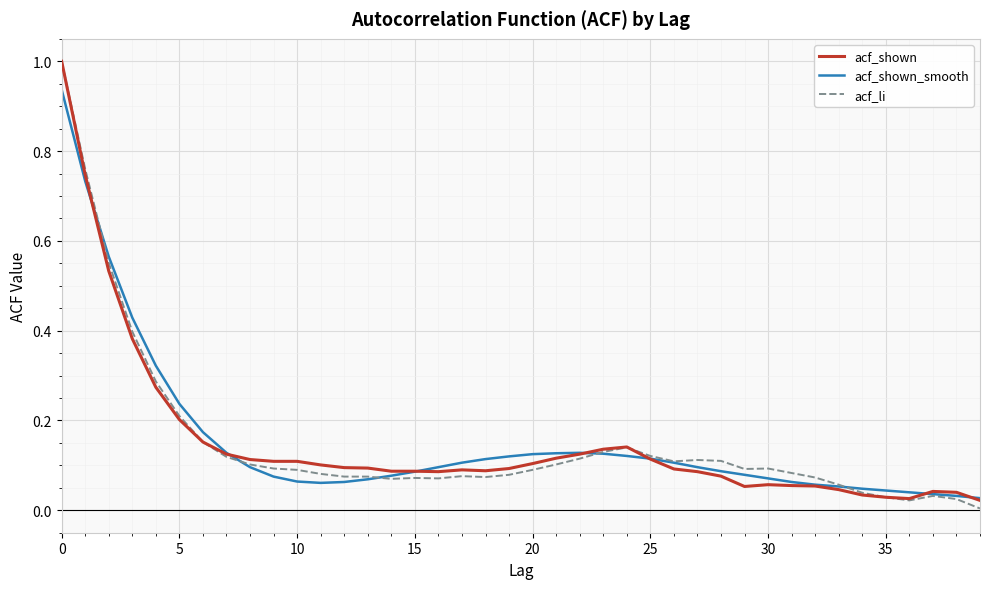

What is the maximum value for acf_shown?

1.0